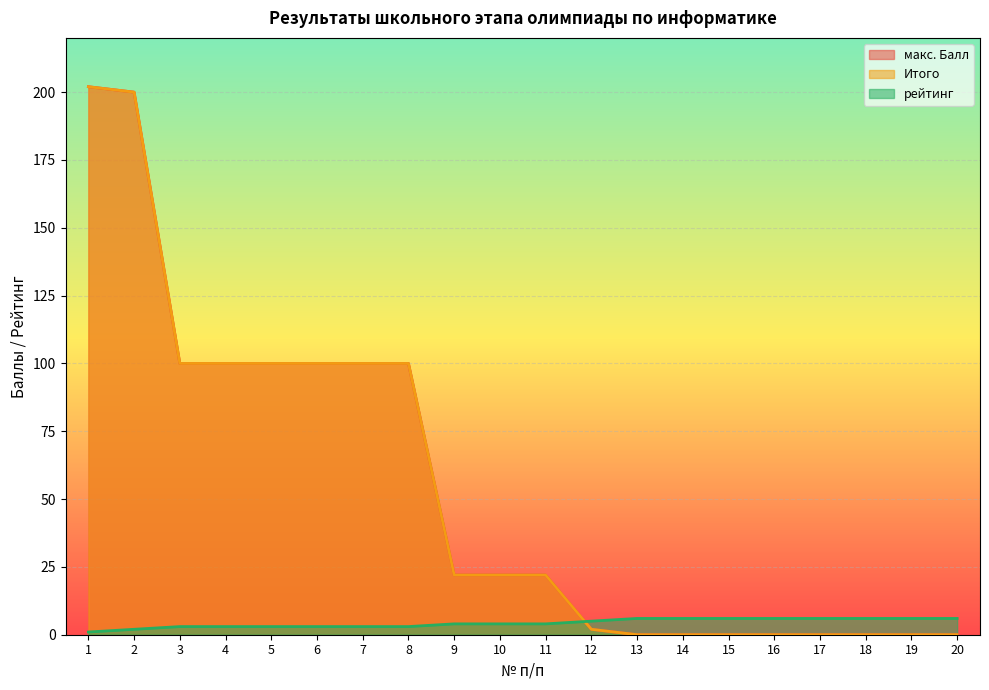

What is the average value of the макс. Балл series?

54